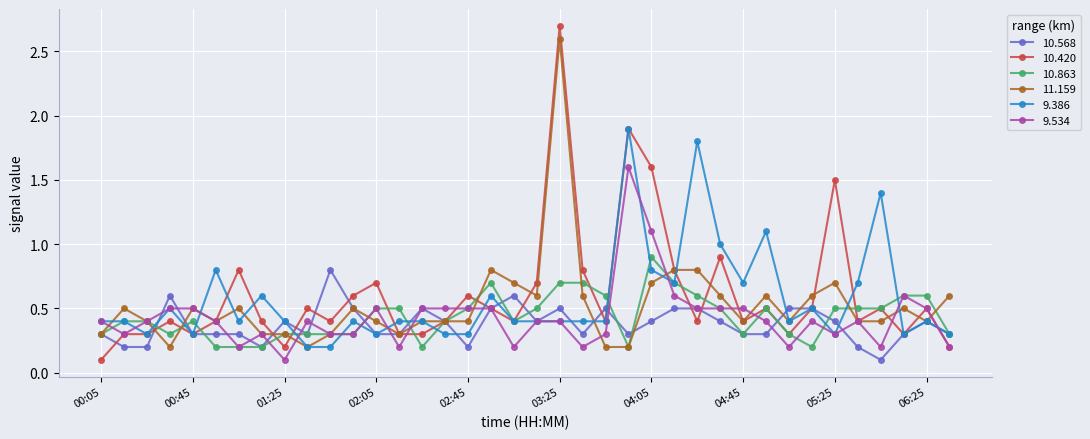

At how many categories does at least one series exceed 0?

38